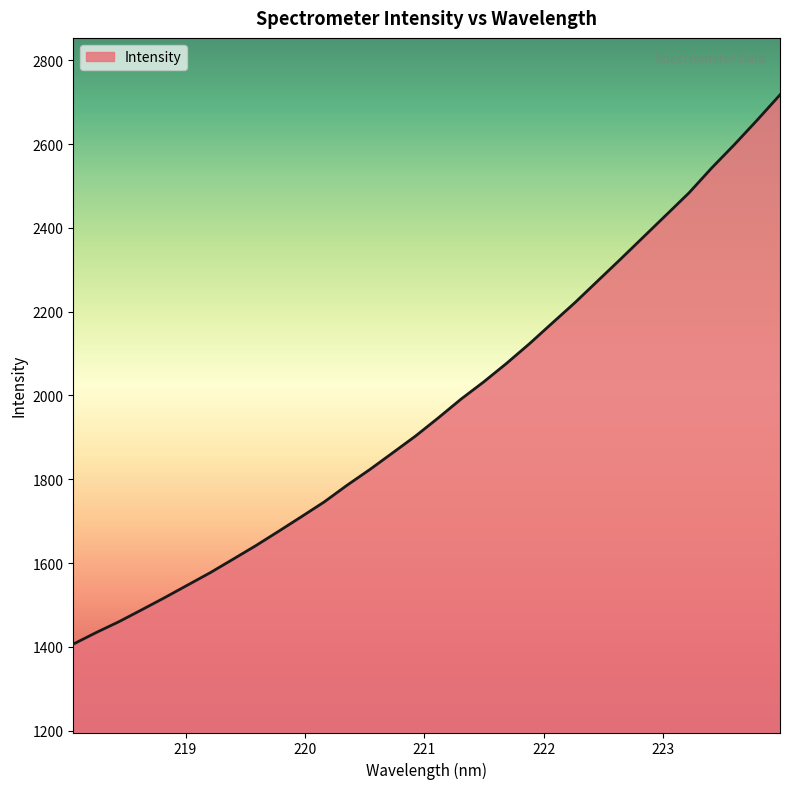

What is the maximum value shown in the chart?

2717.6